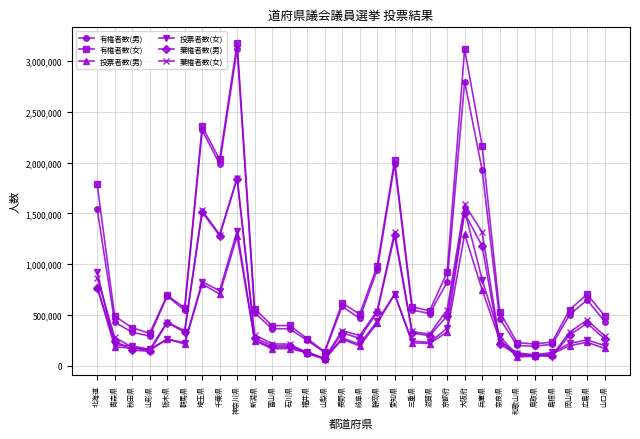

Between 神奈川県 and 広島県, which series saw the biggest shift?

有権者数(女)